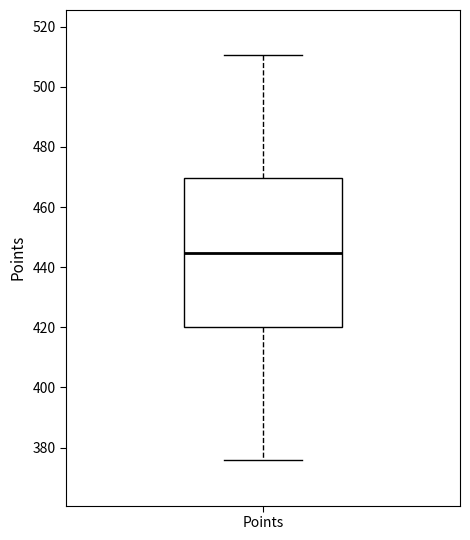

Where does the upper whisker of the box for Points end on the y-axis? The values are not printed on the chart, so give them approximately, as read against the axis.

510